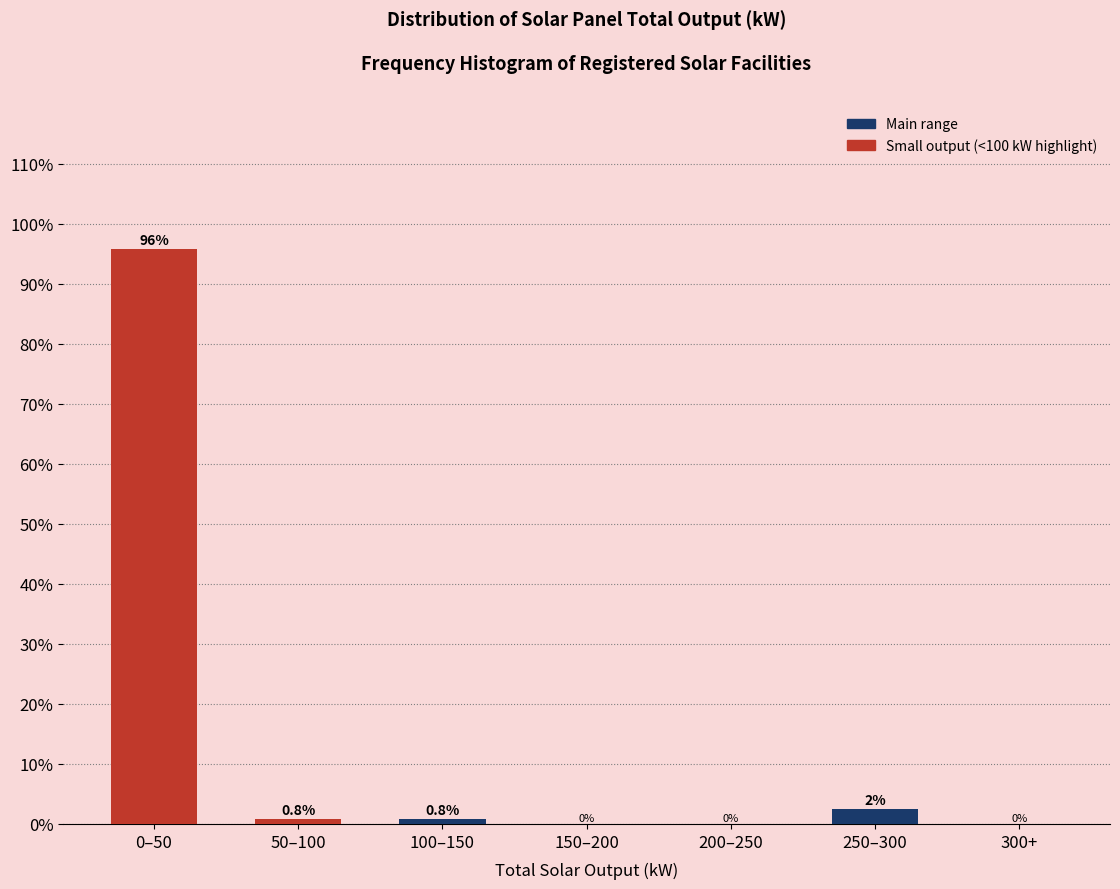

Reading left to right, transcribe all the data shown in this chart.

0–50=95.8	50–100=0.8	100–150=0.8	150–200=0.0	200–250=0.0	250–300=2.5	300+=0.0